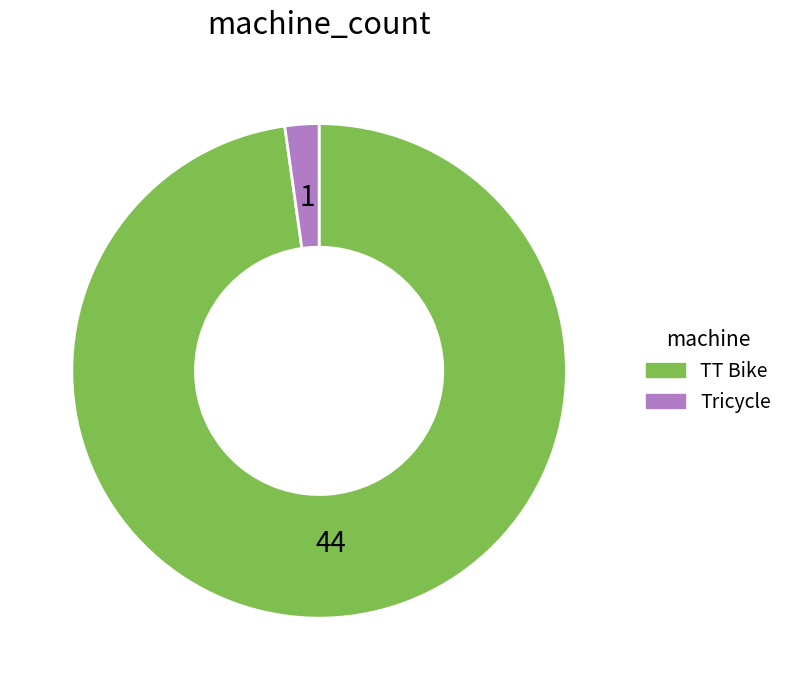

Is it true that Tricycle is 11% of the pie?

False